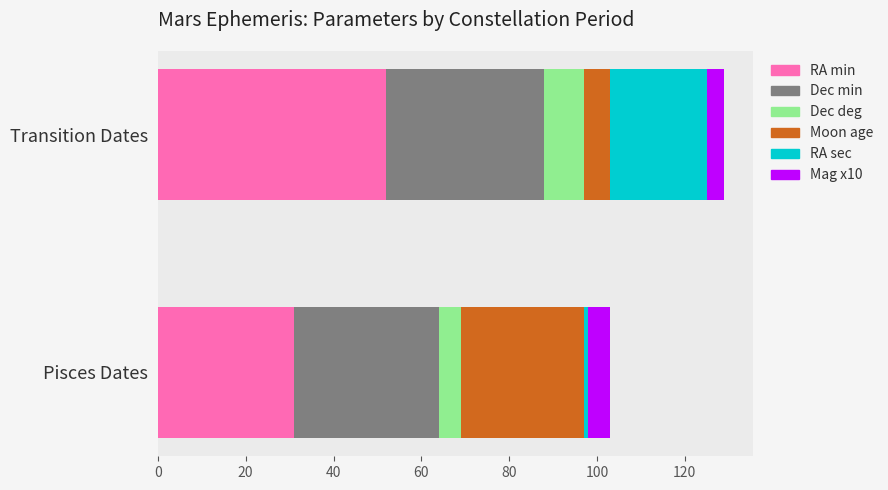

How many bars are there in each group?

6